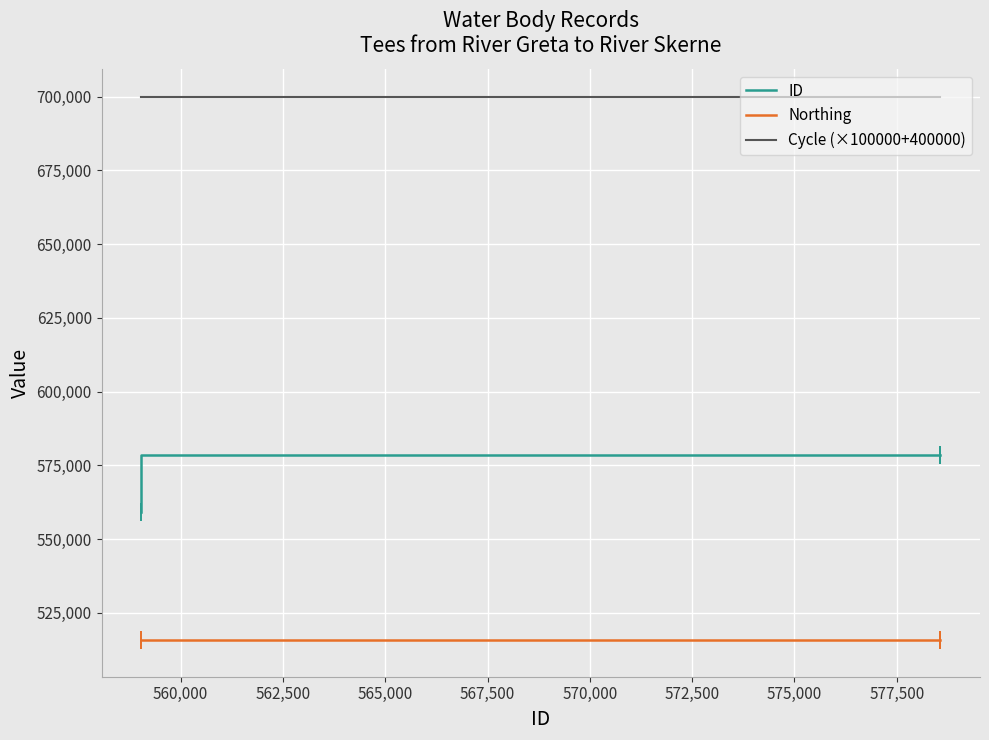

List the series in order of their overall mean, lowest first.

Northing, ID, Cycle (×100000+400000)